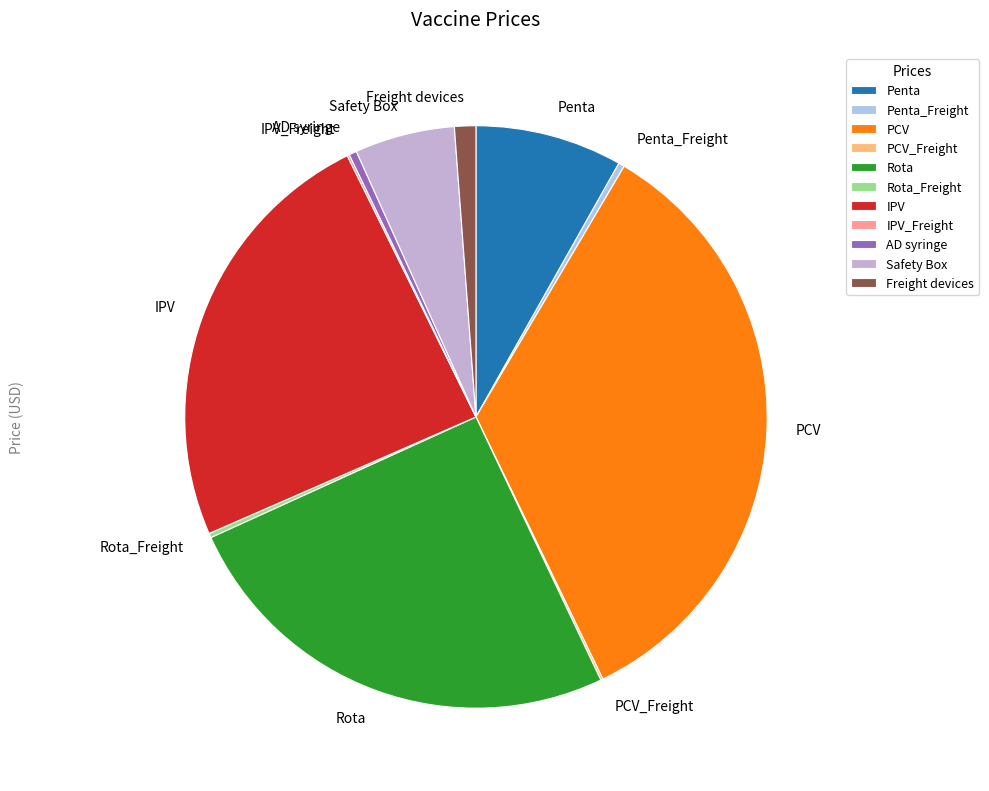

Is it true that Freight devices is 7% of the pie?

False